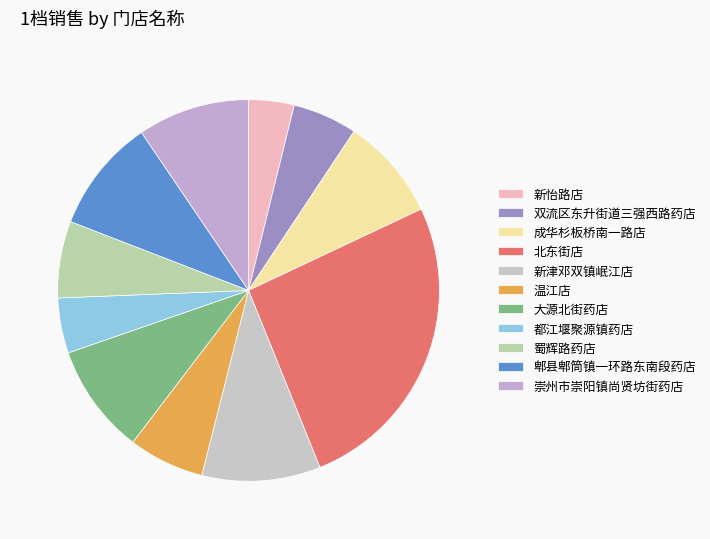

Count the number of slices in the pie.

11